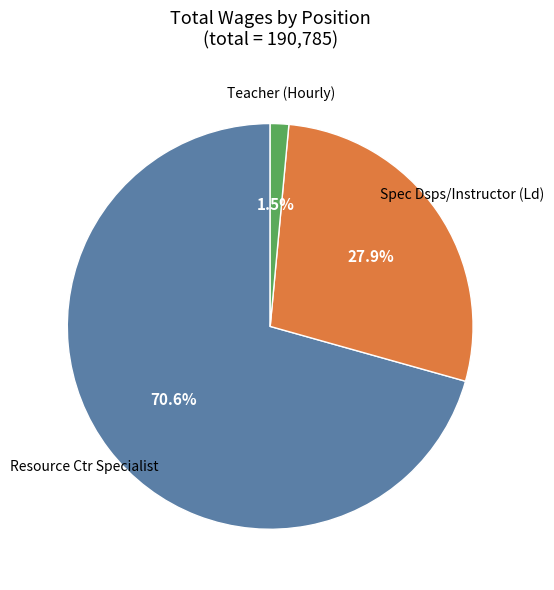

Which category accounts for the majority?

Resource Ctr Specialist